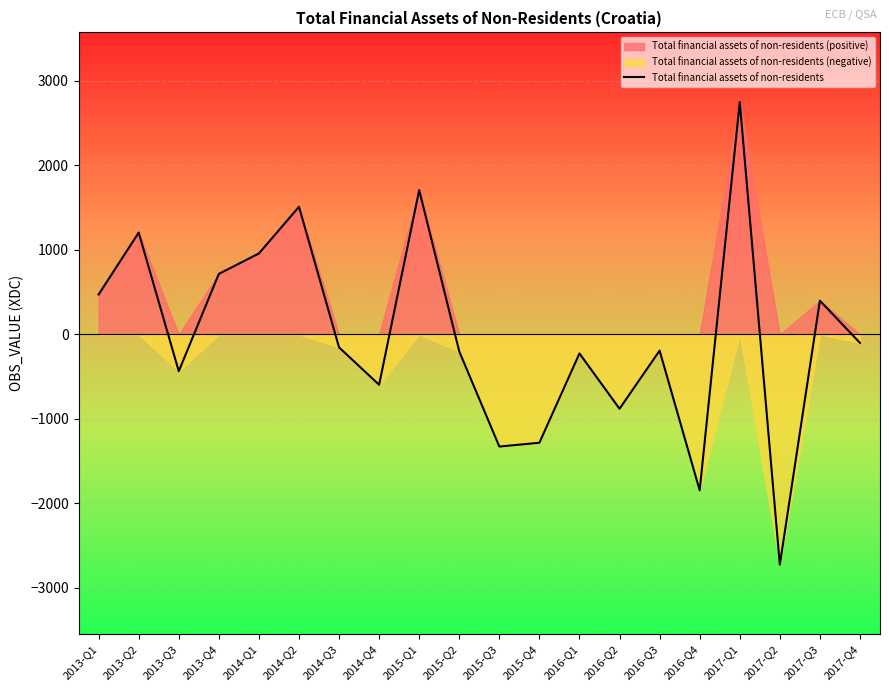

Does the chart display data point markers on the line(s)?

No